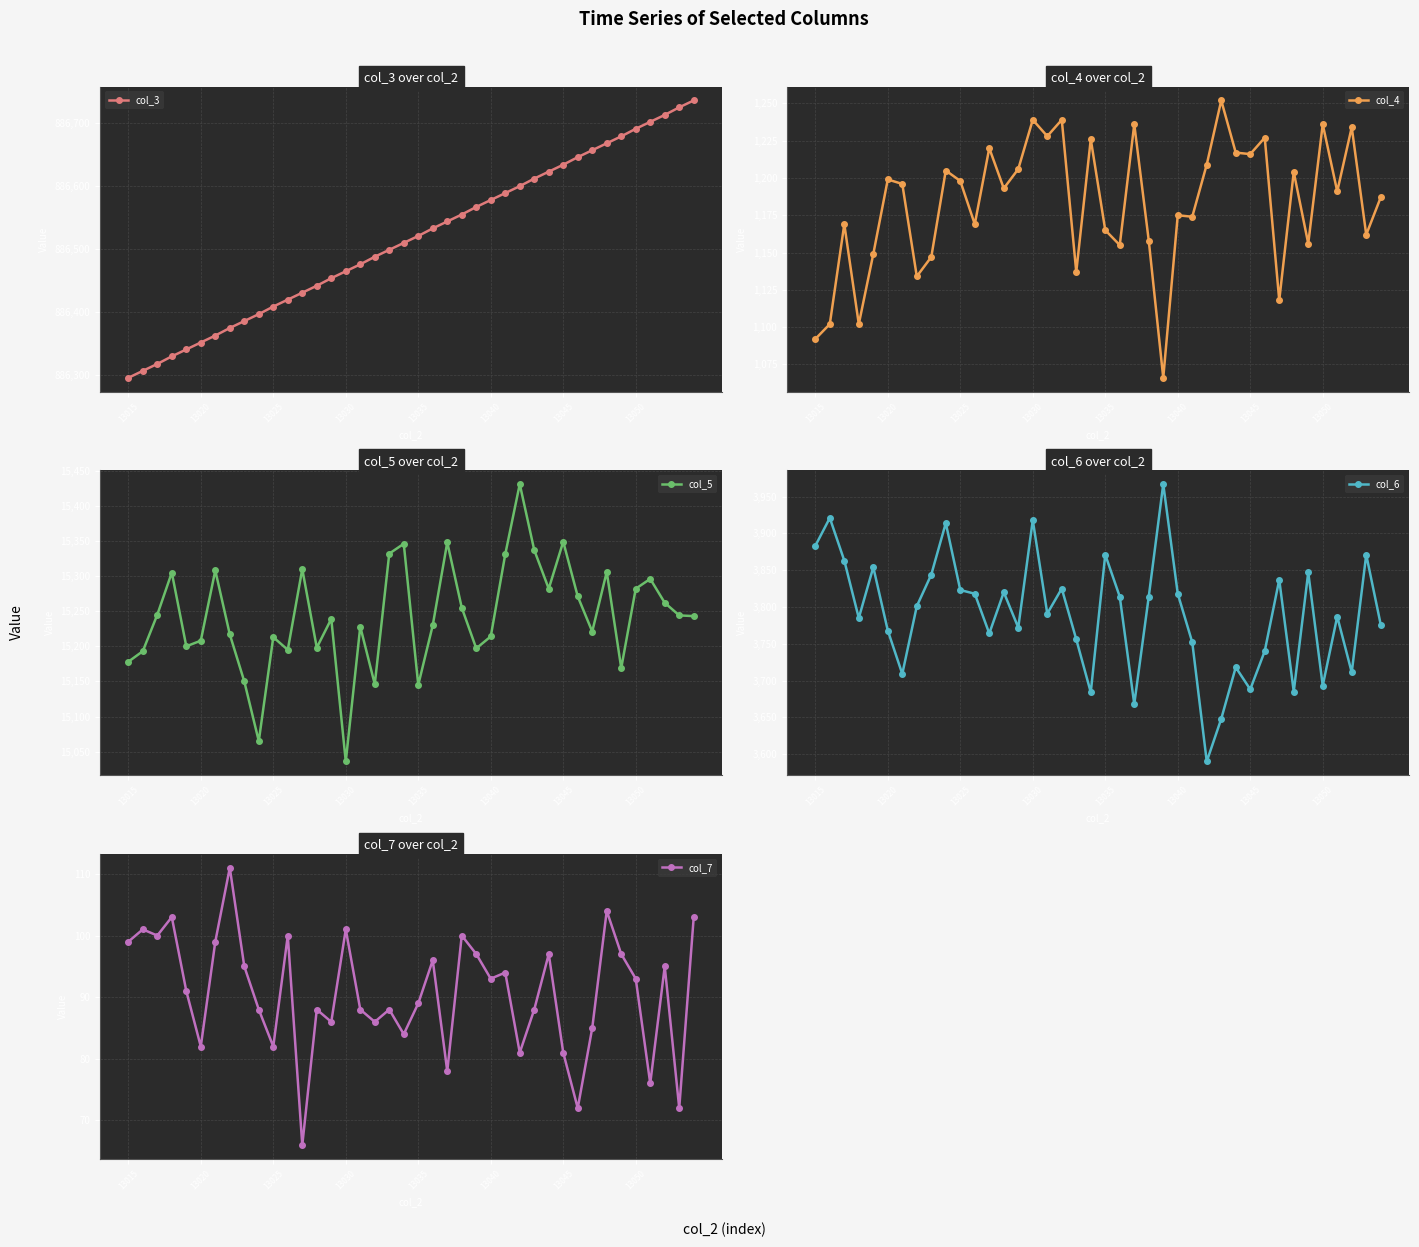

In col_6, how many points are lower than both neighbors (excluding endpoints)?

12